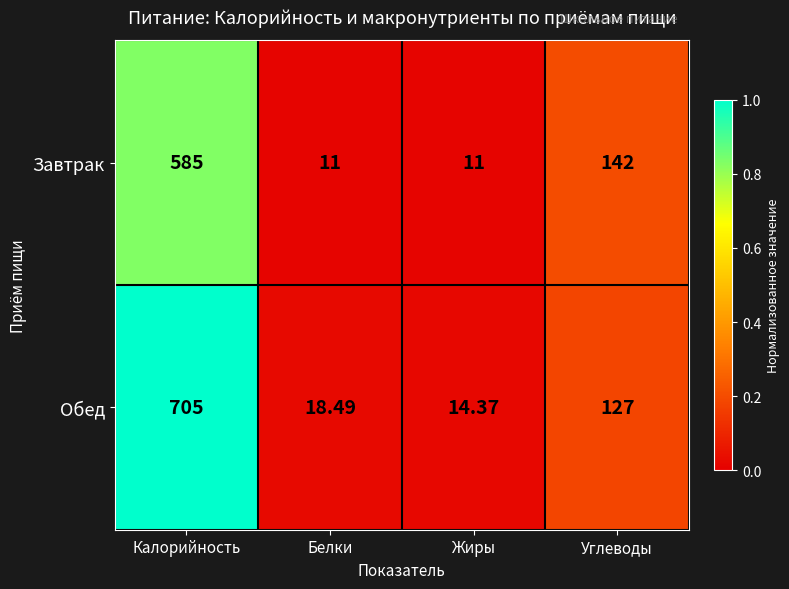

At which category does the chart reach its peak across all series?

Калорийность